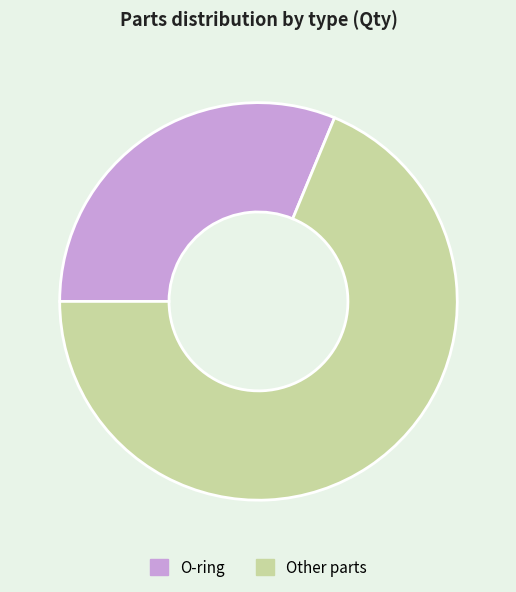

Which has a higher value, Other parts or O-ring?

Other parts